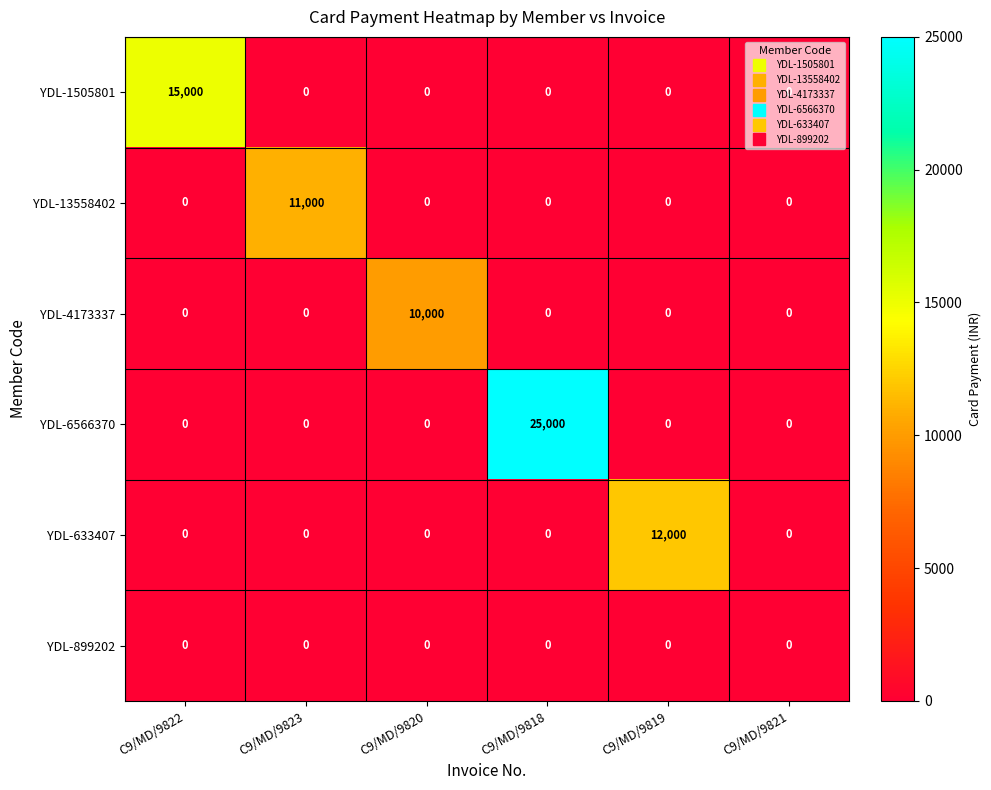

The value of YDL-633407 at C9/MD/9822 is 0. True or false?

True